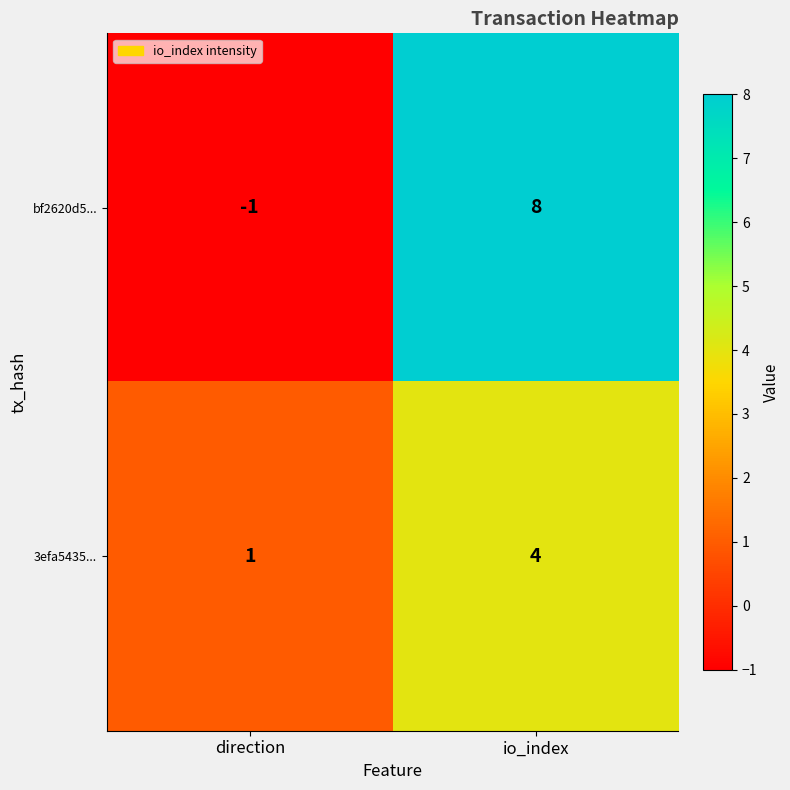

Reading left to right, transcribe all the data shown in this chart.

bf2620d5...: -1	8
3efa5435...: 1	4